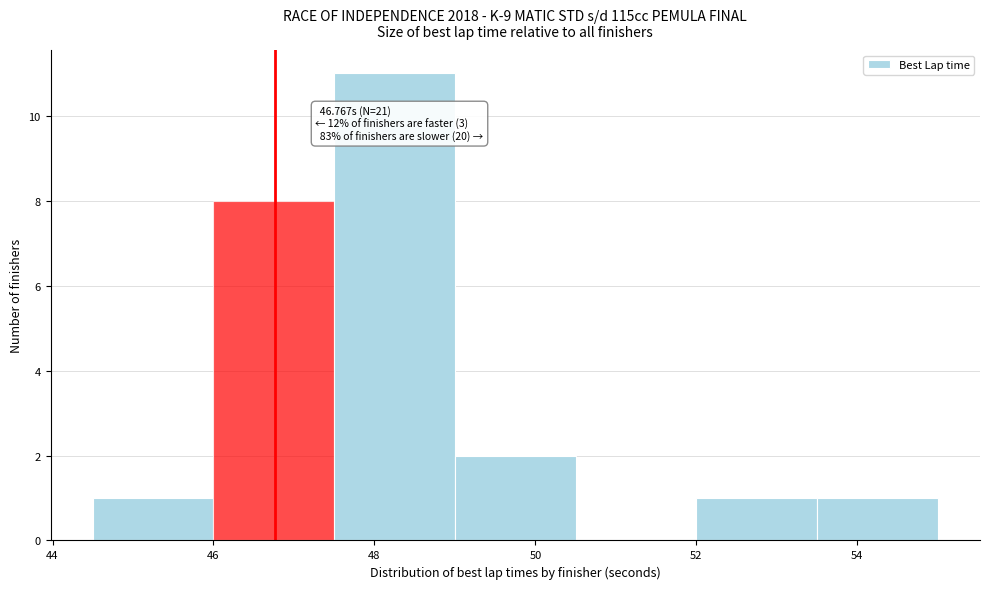

Over which range of the x-axis is the bar tallest?

47.5 to 49.0